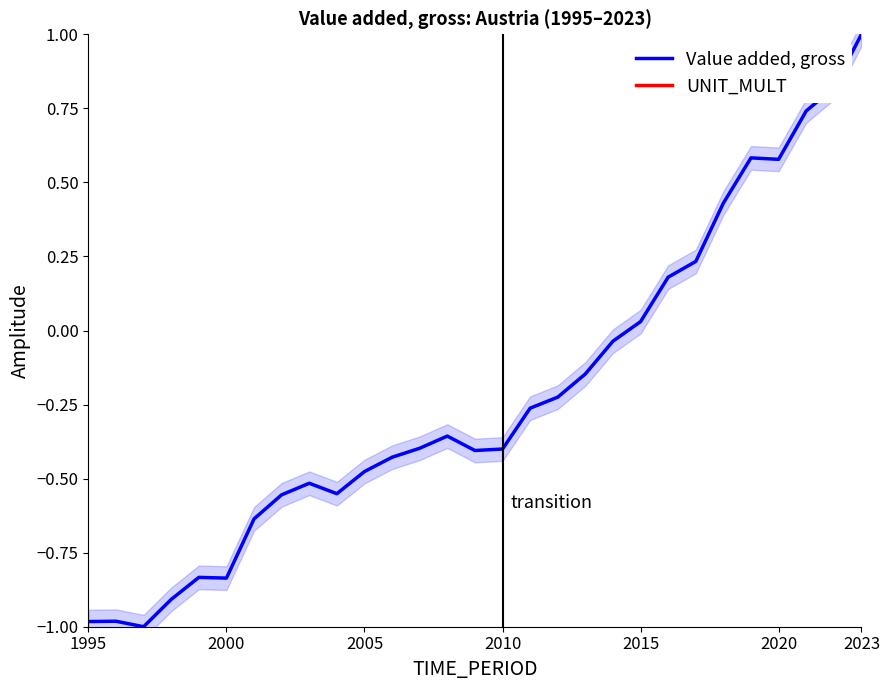

True or false: Value added, gross and UNIT_MULT intersect in this chart.

False